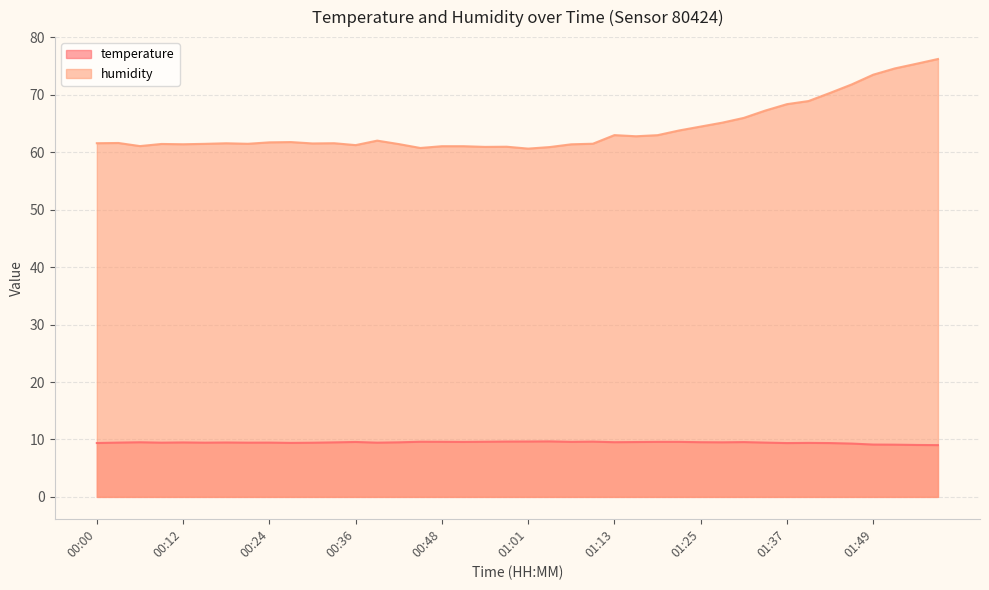

At which label does humidity reach its peak?

01:58